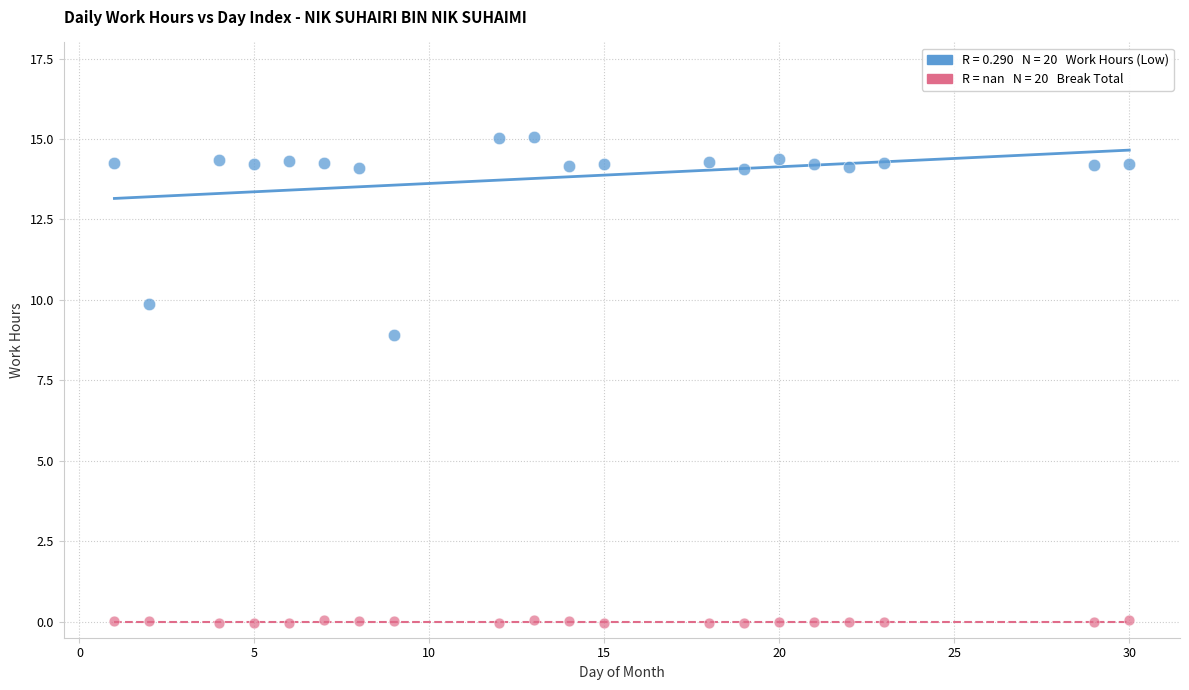

Across all series, what Y value is closest to 7?

8.9